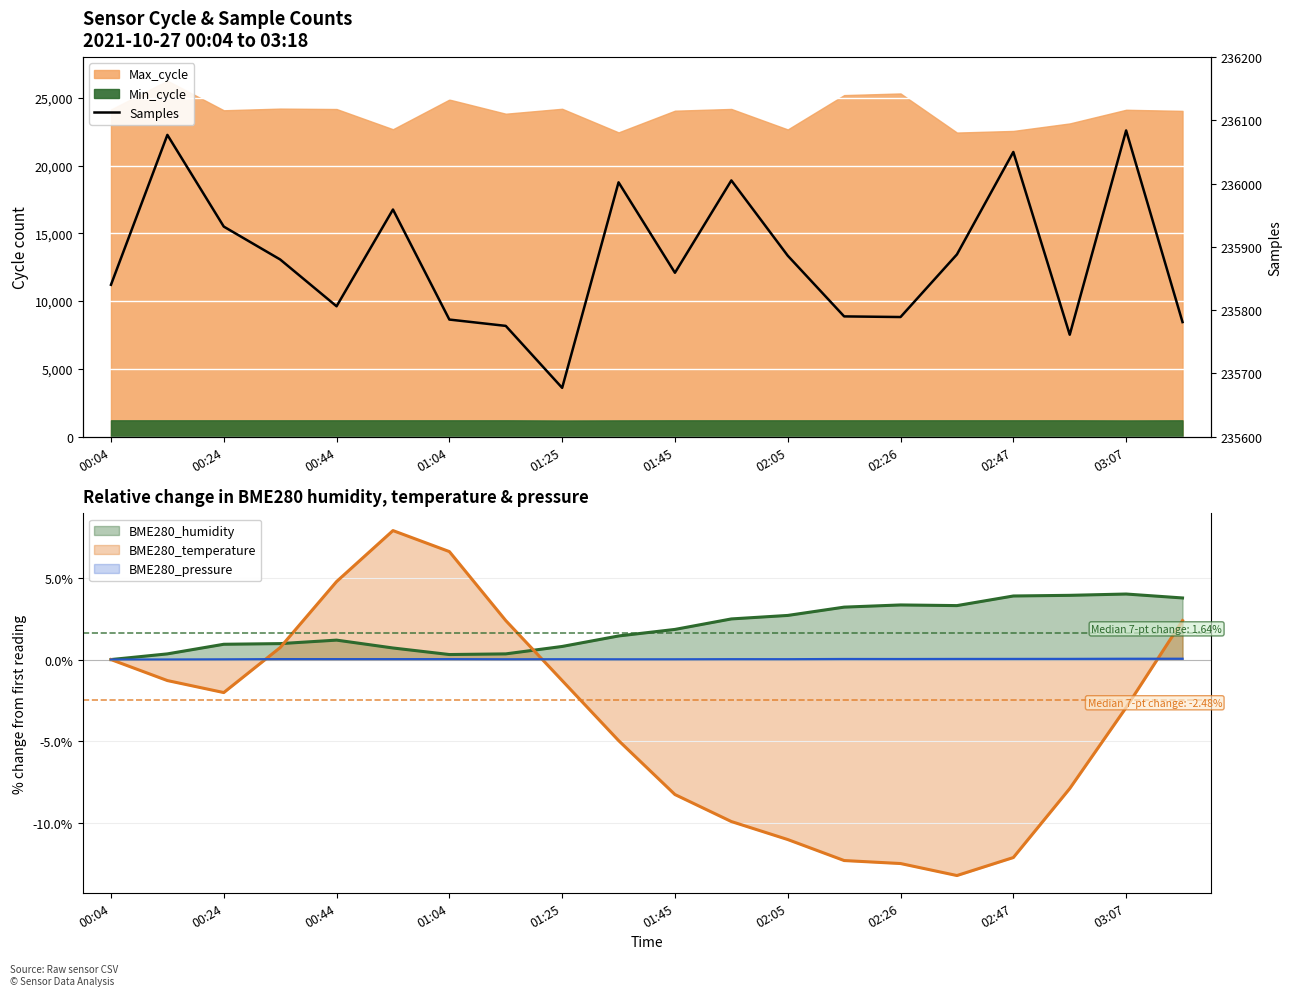

How many data points are less than 235880?

10